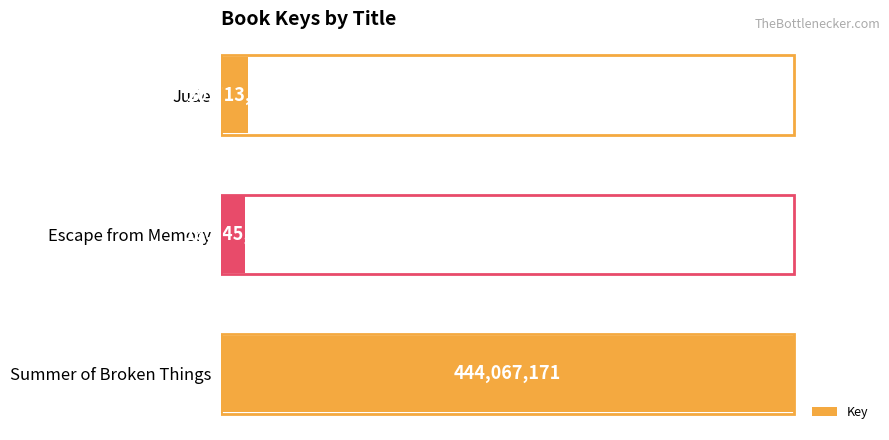

Which label corresponds to the smallest value in the chart?

Escape from Memory